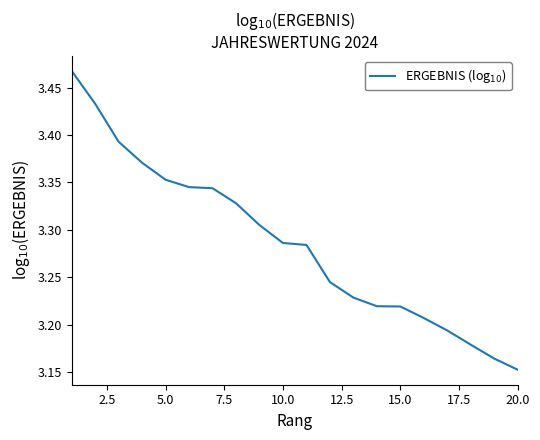

What is the maximum value shown in the chart?

3.5